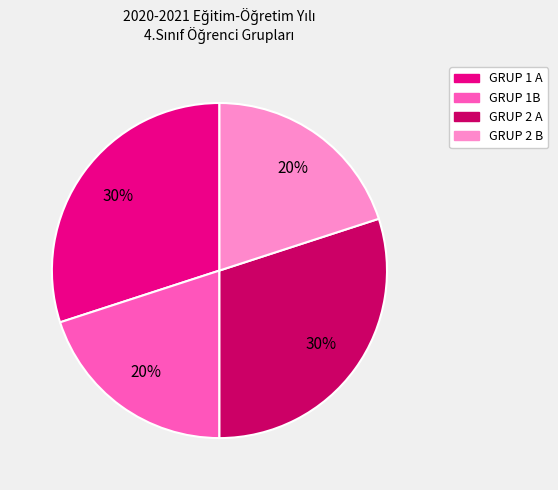

To the nearest percent, what is the combined percentage of GRUP 1 A and GRUP 1B?

50%